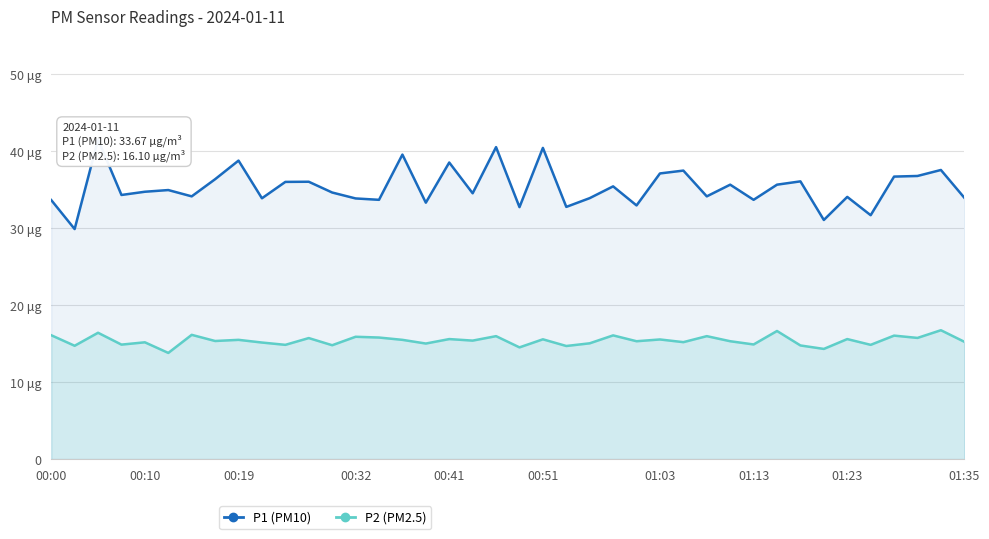

Which series changed the most between 10 and 26?

P1 (PM10)